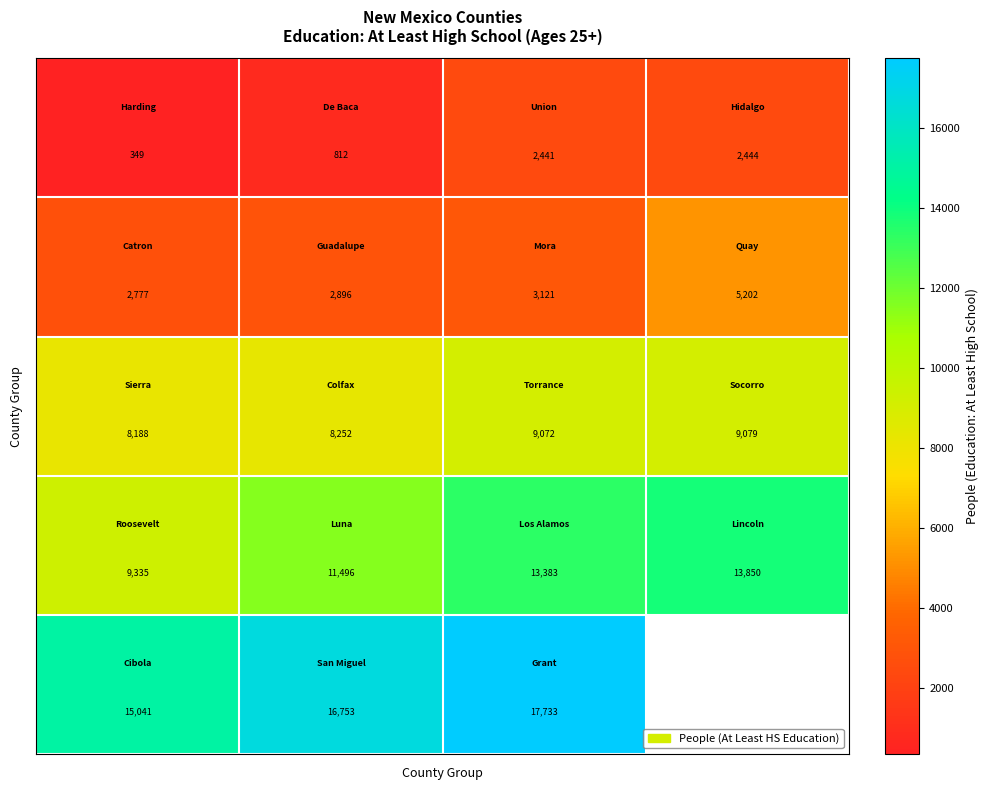

What is the smallest value displayed?

349.0